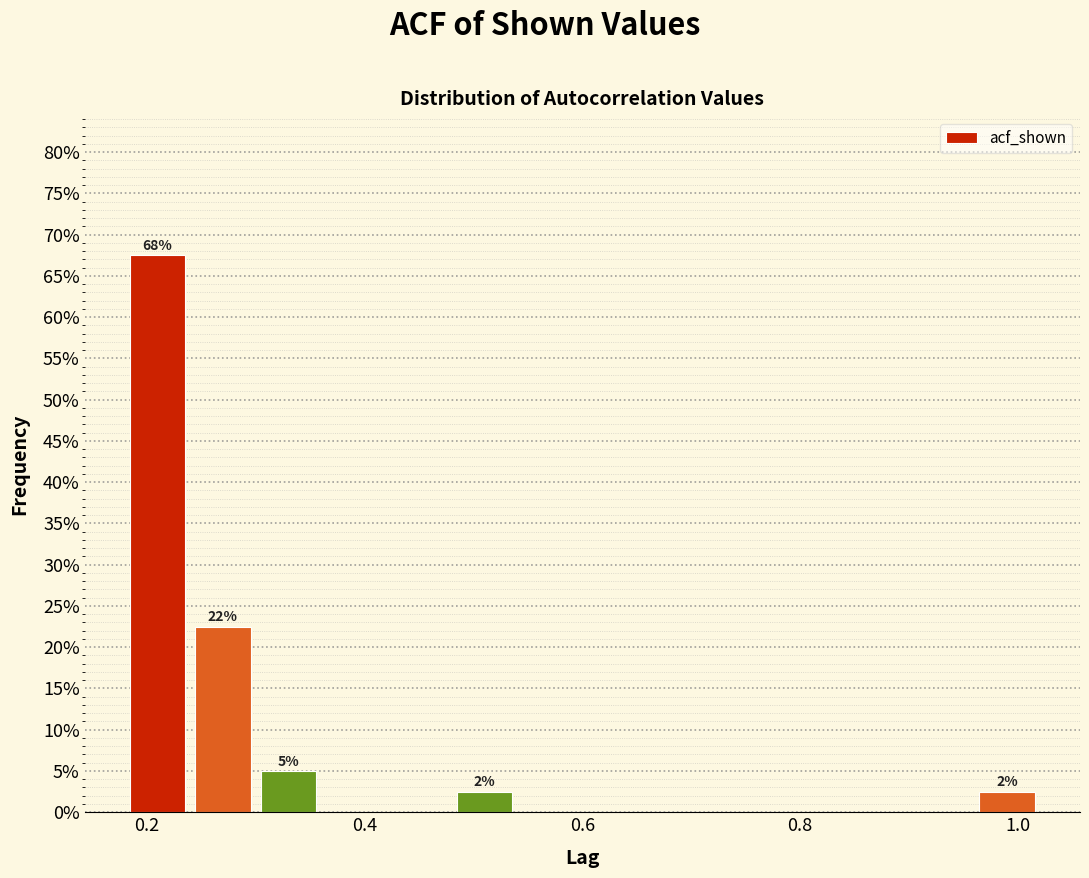

Around what value on the x-axis is the tallest bar? Give the approximate position of its centre, as read against the axis.

0.22